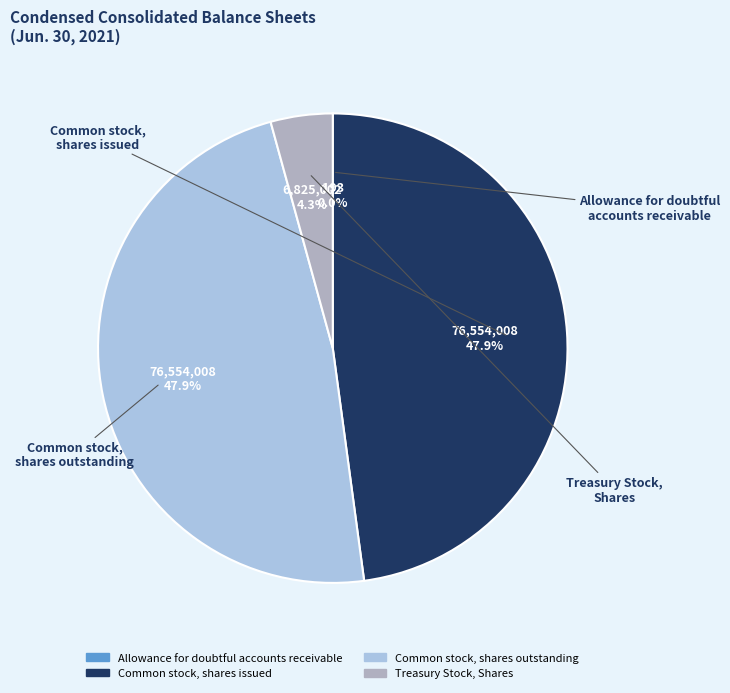

How much of the chart is everything except Treasury Stock, Shares?

95.7%